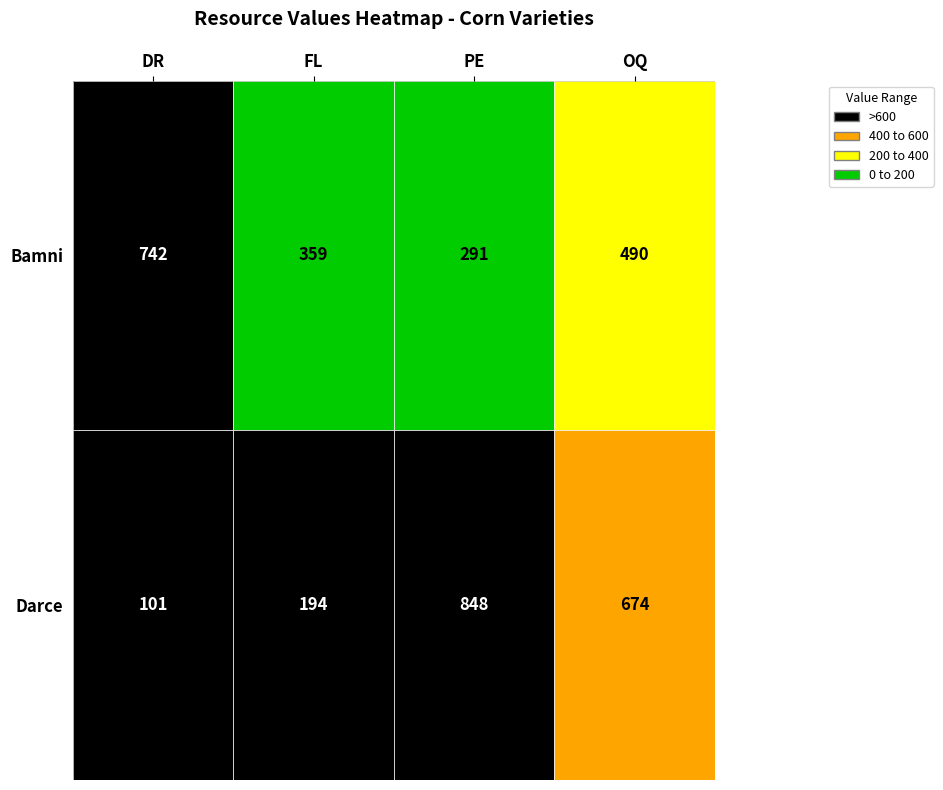

Reading right to left, list all the values displayed in this chart.

Bamni: OQ=490	PE=291	FL=359	DR=742
Darce: OQ=674	PE=848	FL=194	DR=101